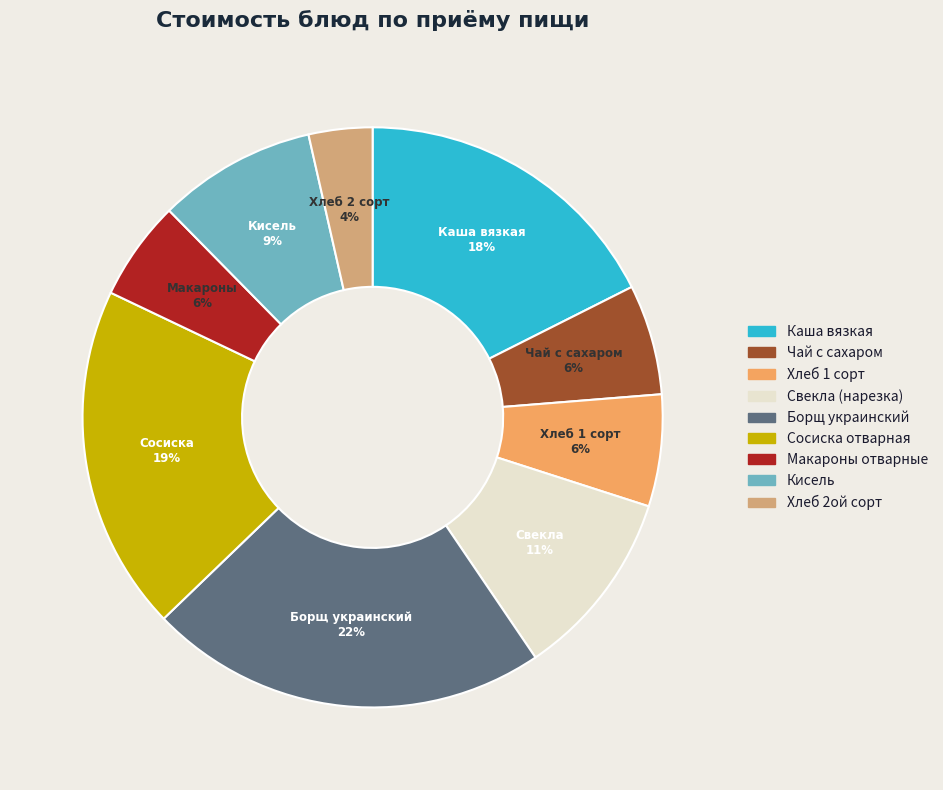

Is there any slice that represents more than half of the pie?

No